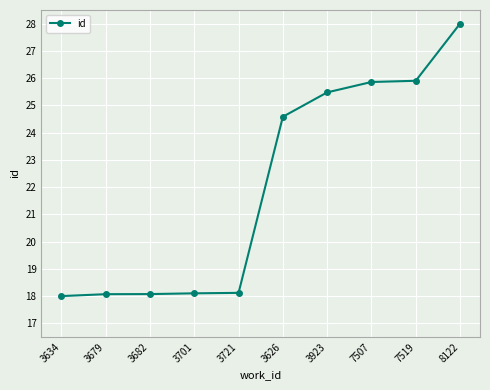

Is it true that the value at 8122 is 19.6?

False